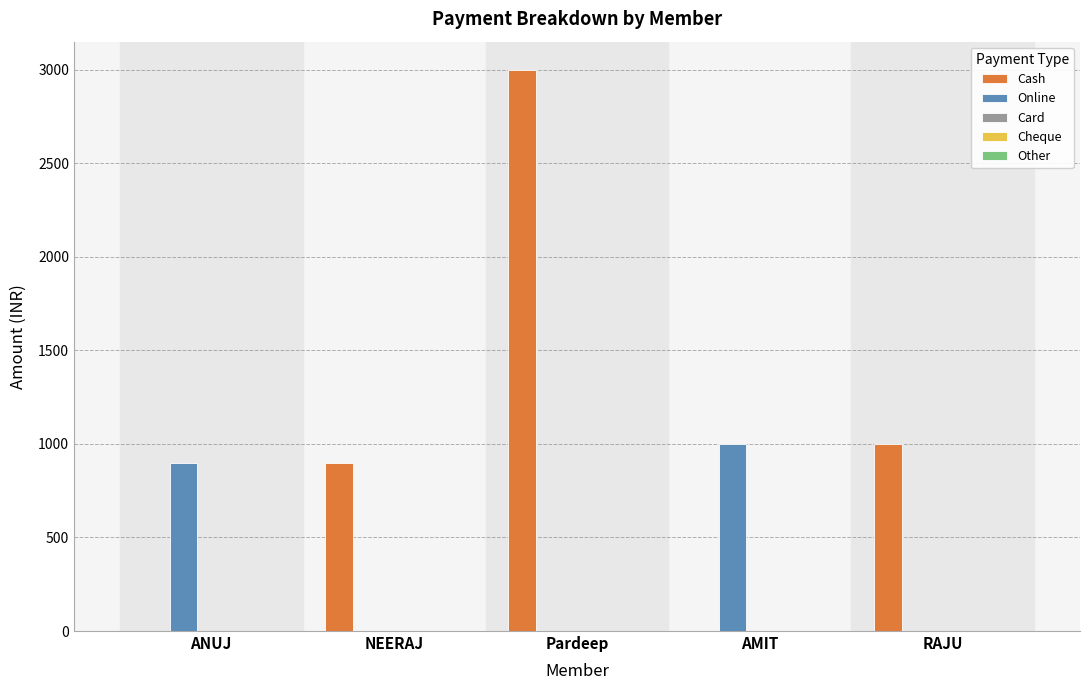

What is the average value of the Online series?

380